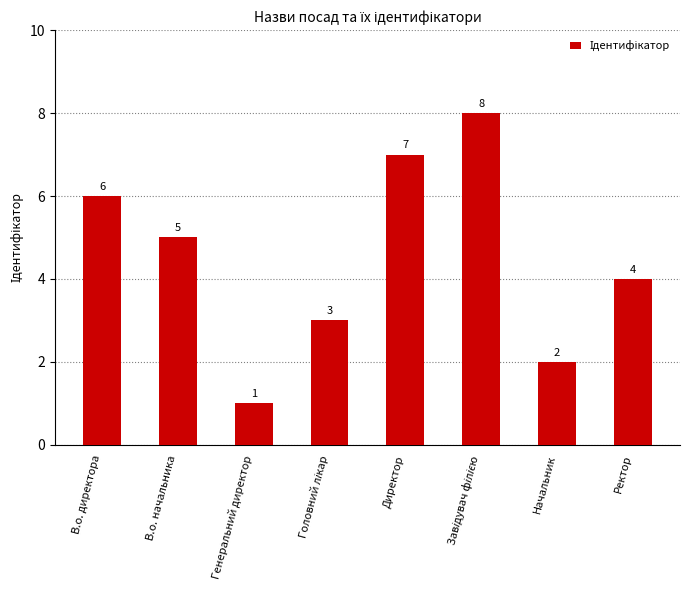

What is the sum of the values at Начальник and В.о. директора?

8